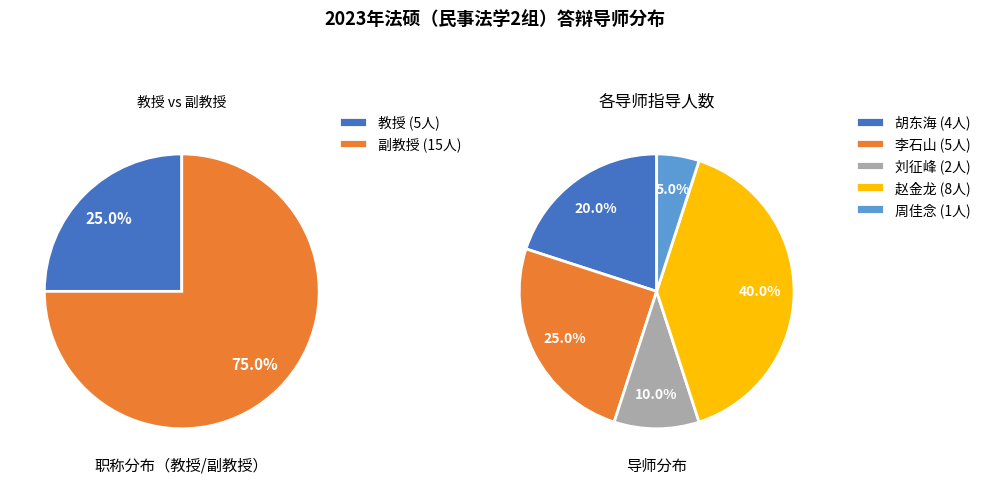

The 李石山 slice represents 20% of the pie. True or false?

False